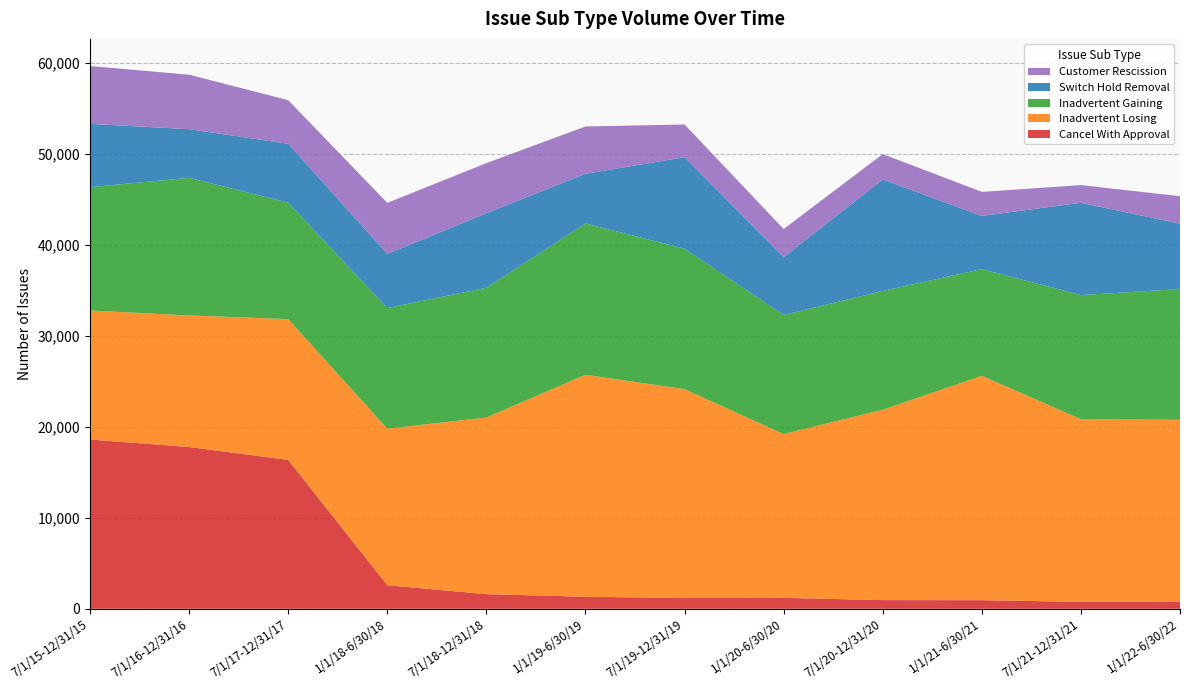

Reading left to right, list all the values displayed in this chart.

Cancel With Approval: 18612	17792	16374	2593	1612	1328	1180	1204	955	949	763	803
Inadvertent Losing: 14191	14466	15477	17215	19422	24408	22969	18013	20933	24670	20083	19974
Inadvertent Gaining: 13563	15131	12810	13262	14270	16636	15447	13096	13063	11732	13652	14376
Switch Hold Removal: 6962	5349	6472	5955	8188	5463	10062	6345	12258	5852	10147	7194
Customer Rescission: 6354	5990	4794	5606	5514	5198	3596	3100	2787	2638	1944	3021